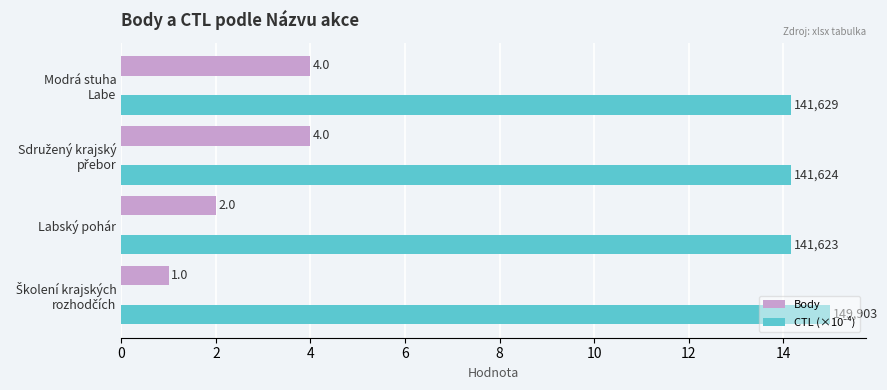

Where is Body nearest to the value 2?

Labský pohár